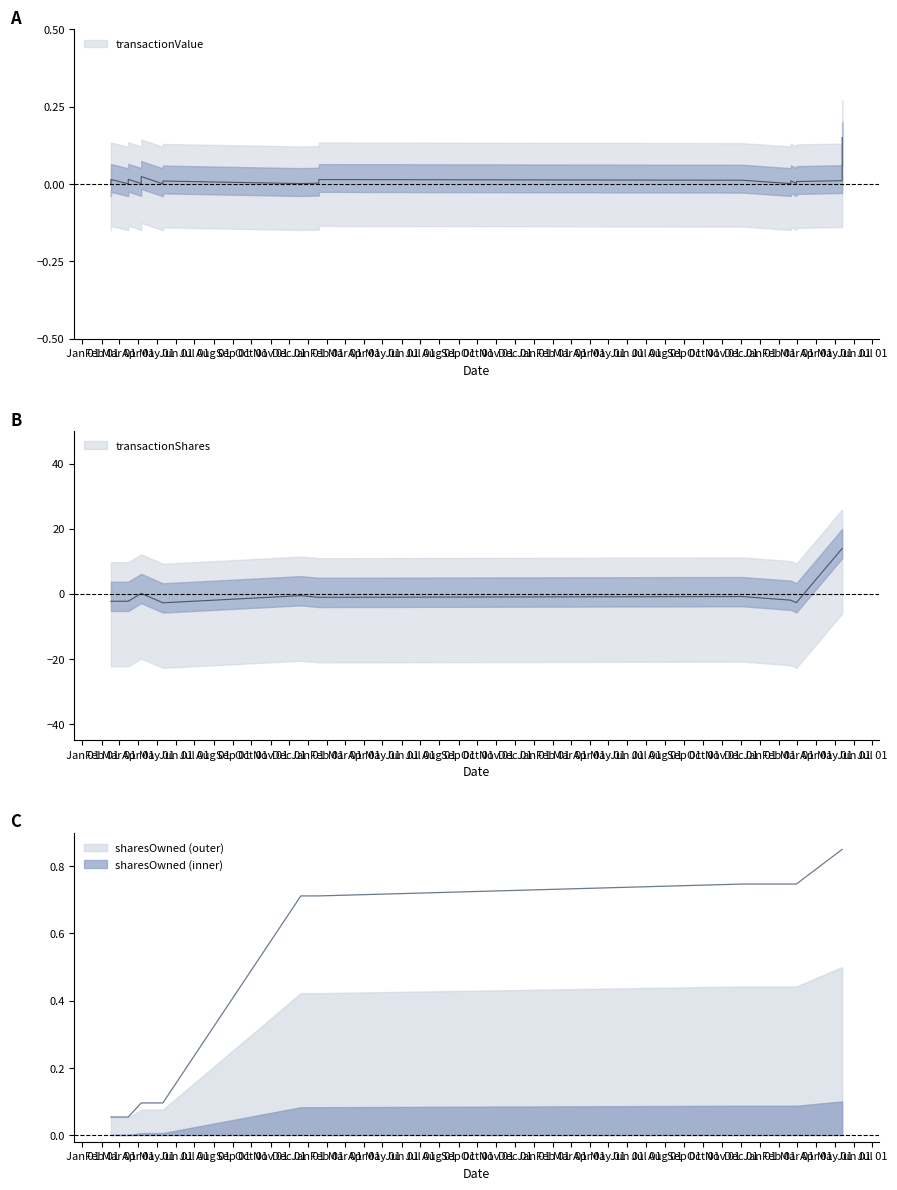

Which series has the largest range (max minus min)?

transactionShares